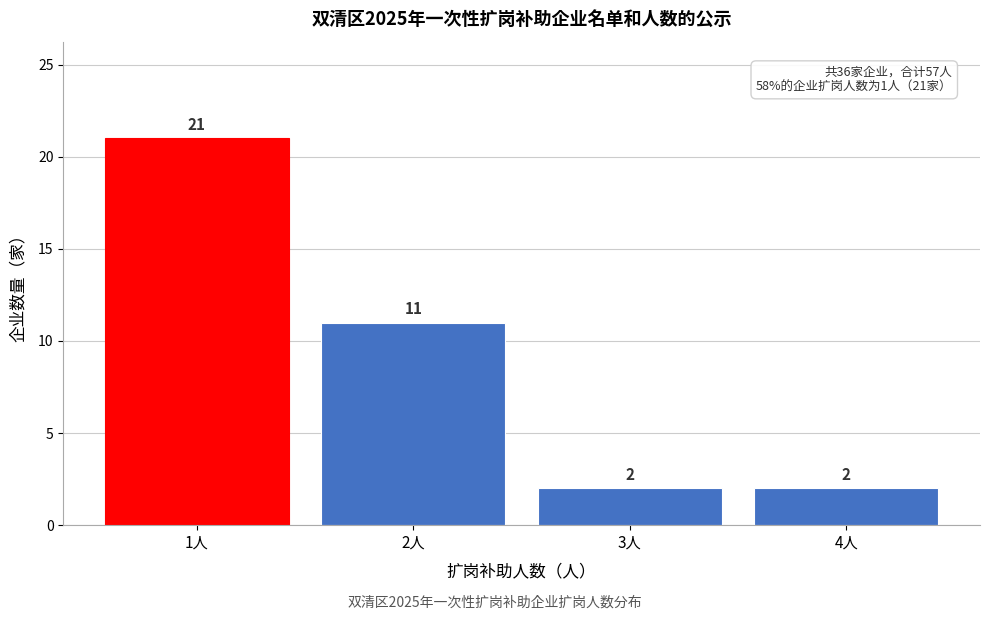

Reading left to right, extract all data points from this chart.

1人=21	2人=11	3人=2	4人=2